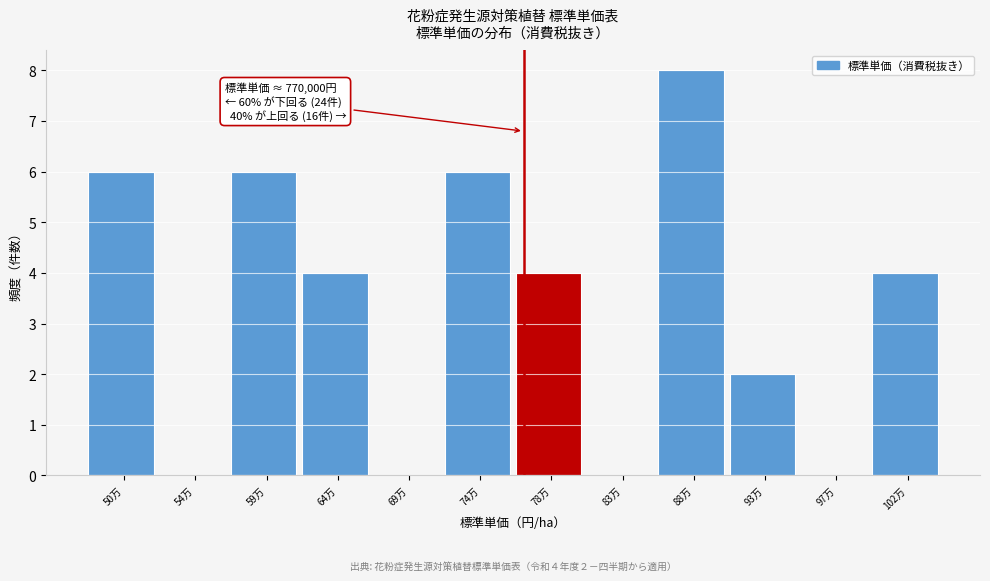

Reading left to right, extract all data points from this chart.

50万=6	54万=0	59万=6	64万=4	69万=0	74万=6	78万=4	83万=0	88万=8	93万=2	97万=0	102万=4